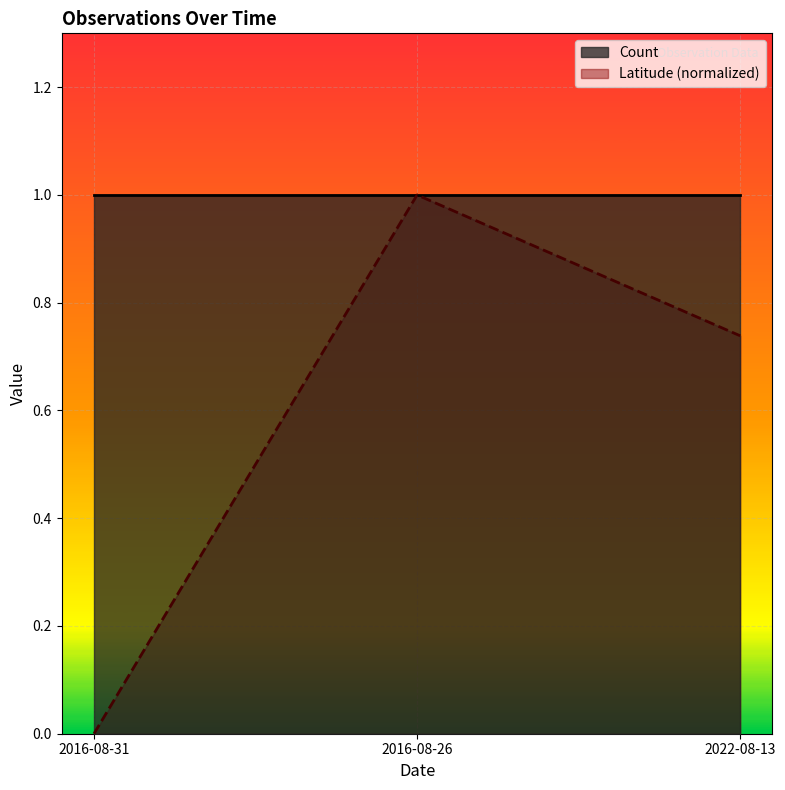

Where is Latitude line nearest to the value 0?

2016-08-31